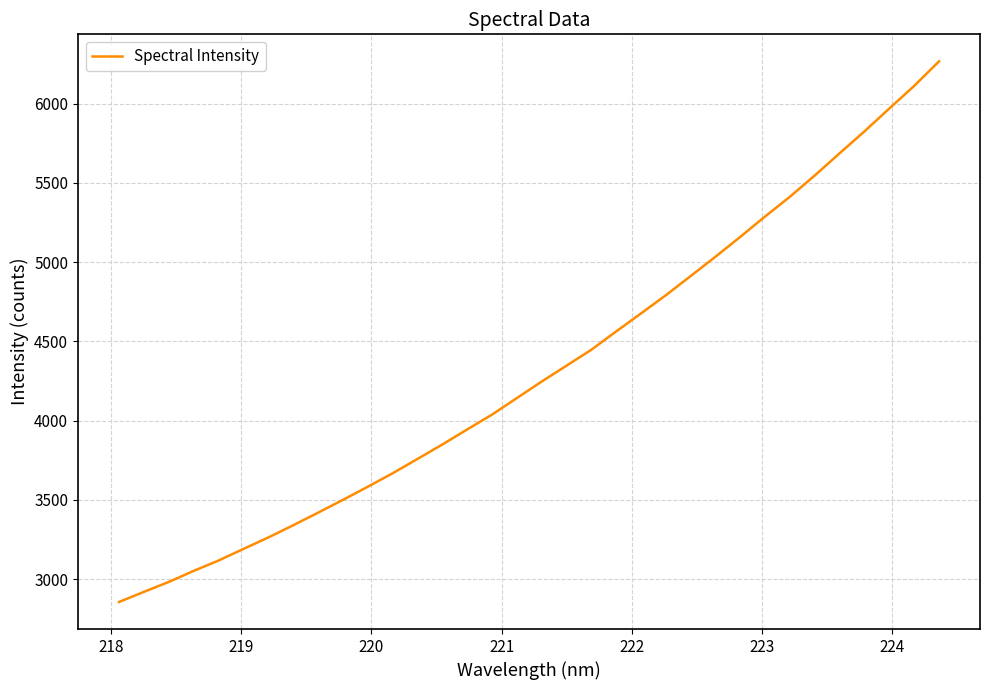

What is the maximum value shown in the chart?

6266.0